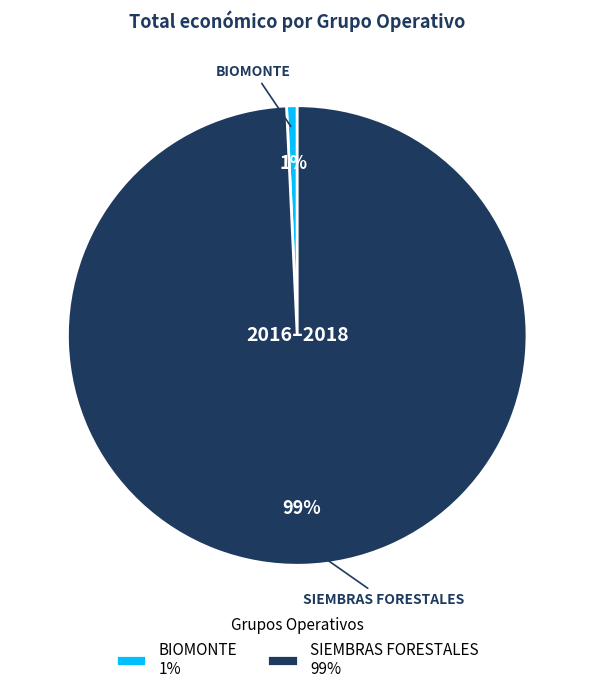

Do SIEMBRAS FORESTALES and BIOMONTE together represent more than half of the pie?

Yes